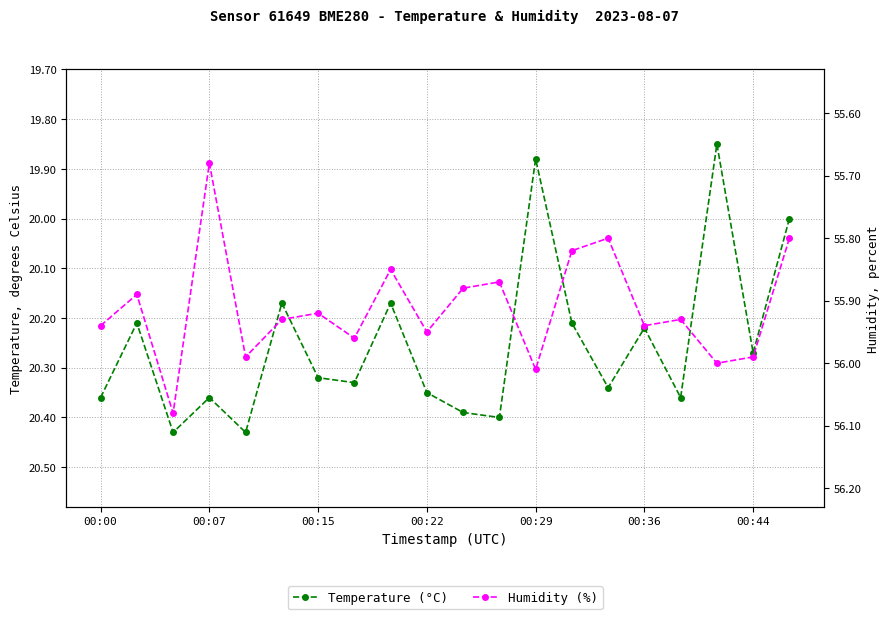

The value of Humidity (%) at 00:22 is 56.0. True or false?

True